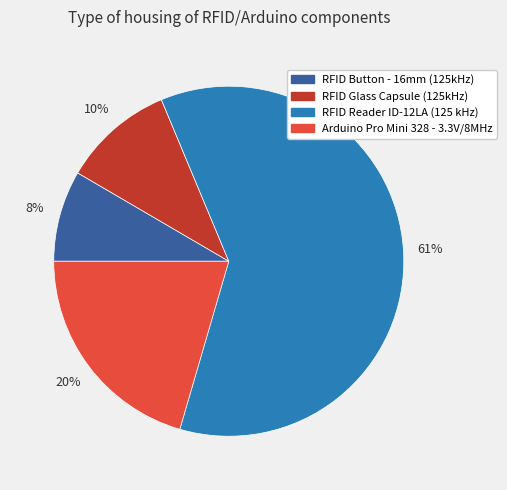

What percentage is the RFID Button - 16mm (125kHz) slice, to the nearest percent?

8%